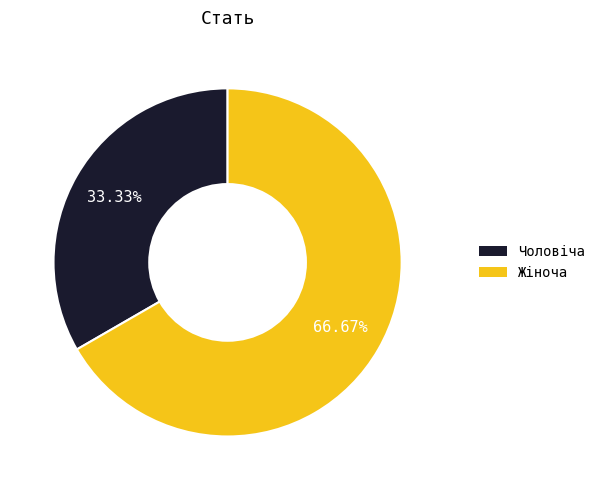

How many slices are in this pie chart?

2